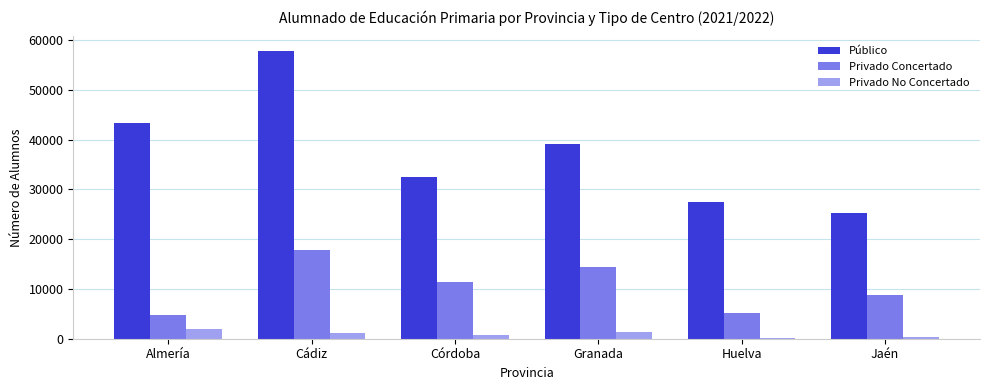

What is the average value of the Privado Concertado series?

10362